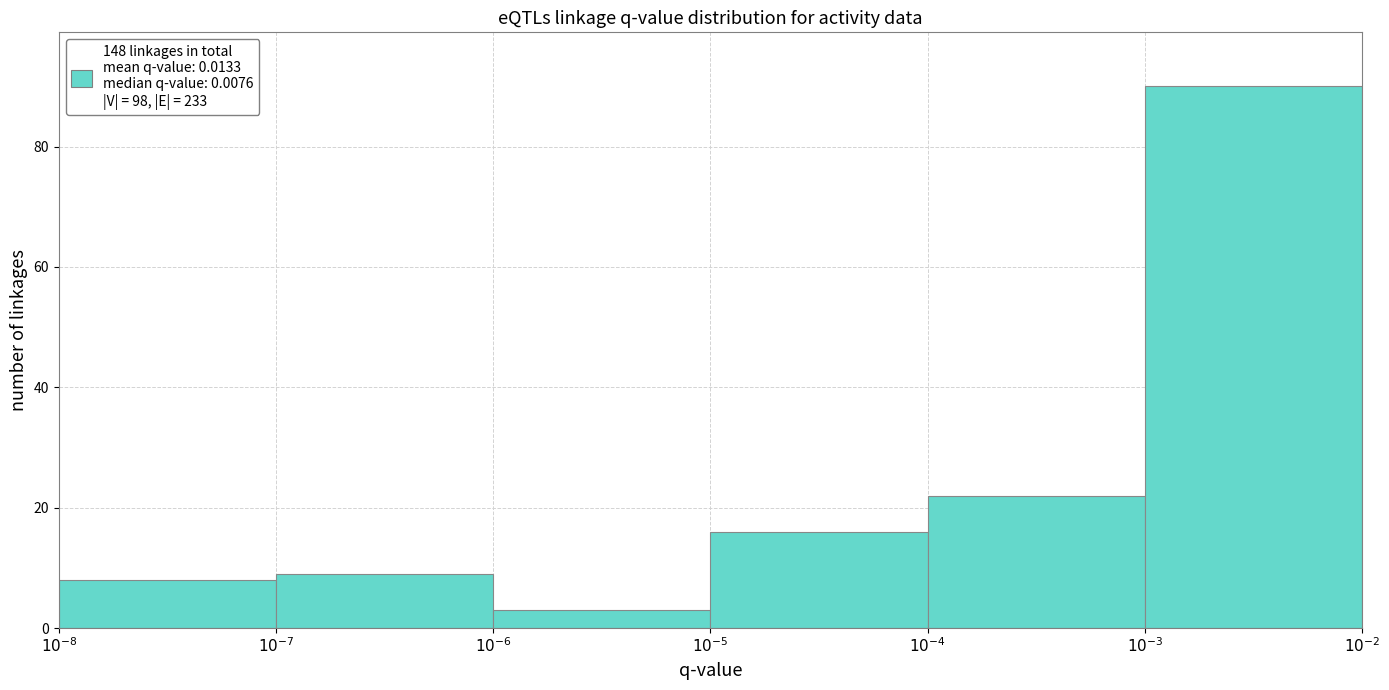

Reading right to left, transcribe all the data shown in this chart.

90	22	16	3	9	8